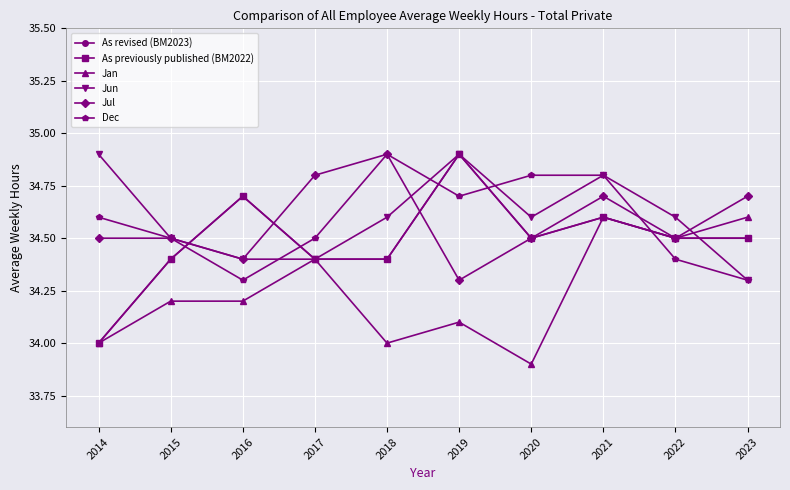

Is this an area chart (filled region under the line)?

No